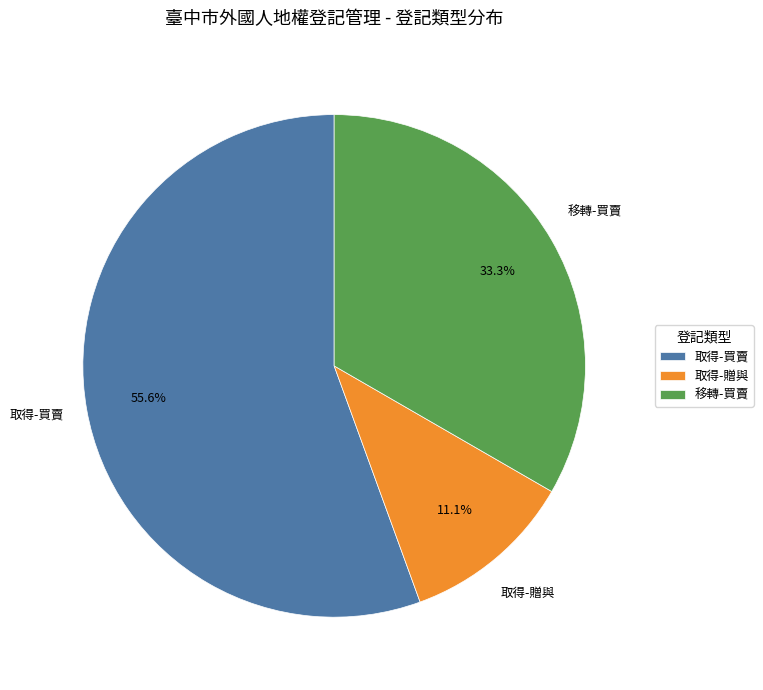

Which slice is the smallest?

取得-贈與